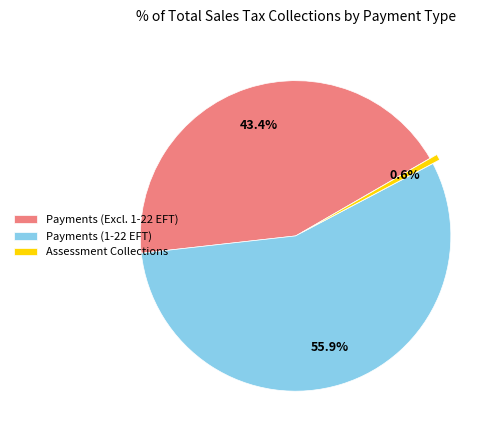

How many slices are in this pie chart?

3